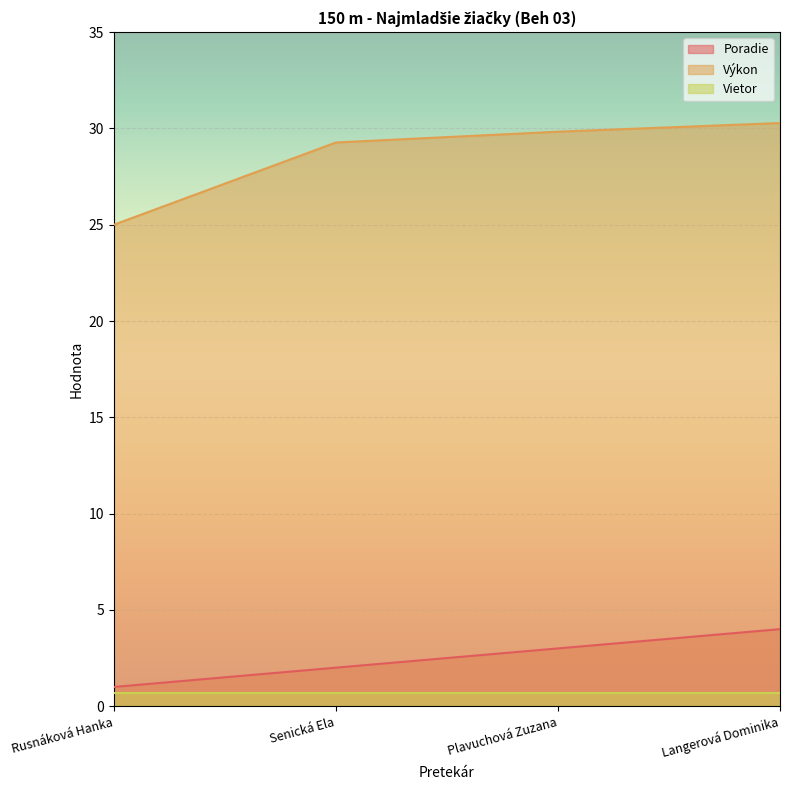

True or false: Výkon has more than 2 points higher than both neighbors.

False